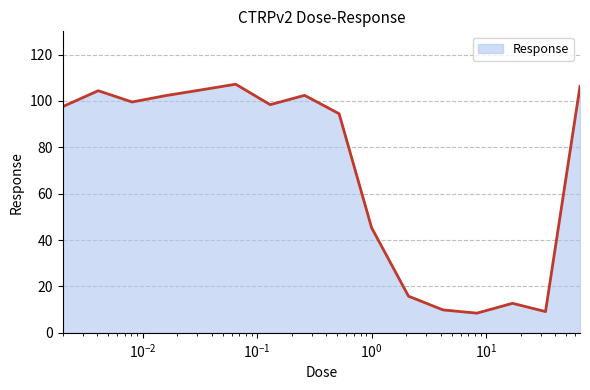

What is the difference between the maximum and minimum values?

98.7